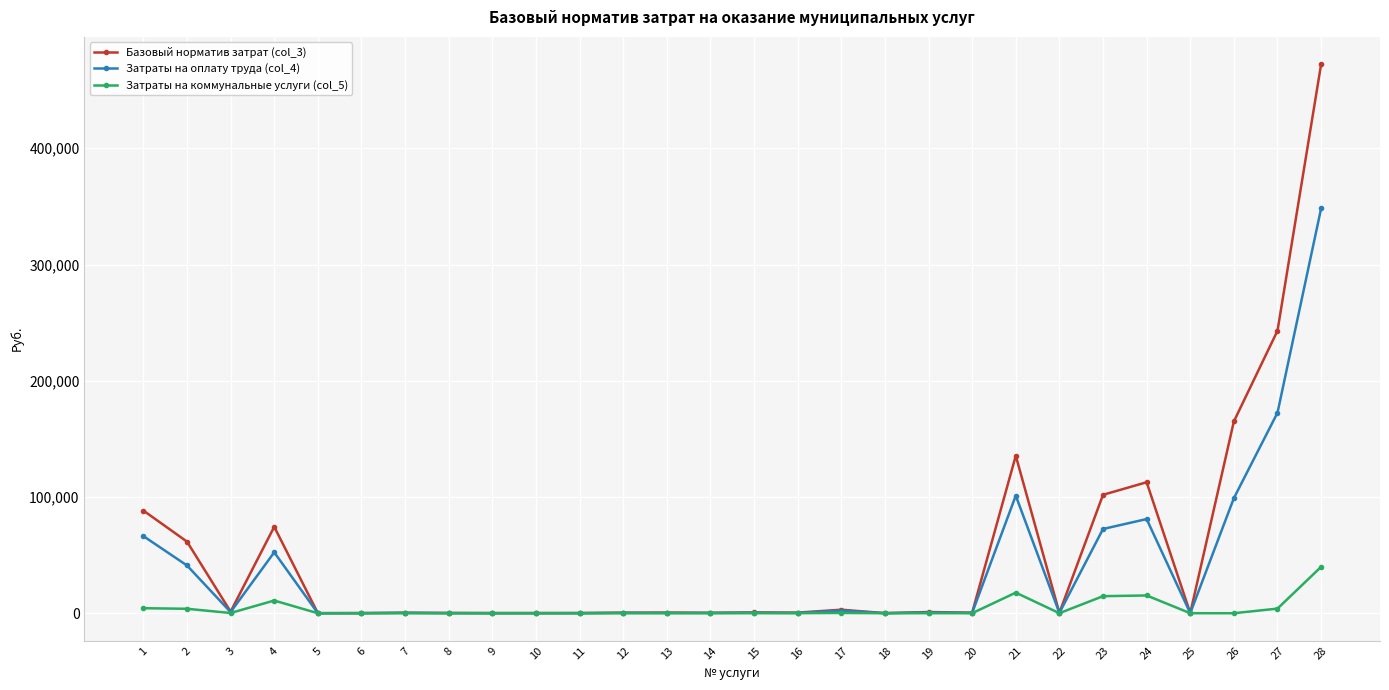

Rank the series by their maximum value, from highest to lowest.

Базовый норматив затрат (col_3), Затраты на оплату труда (col_4), Затраты на коммунальные услуги (col_5)